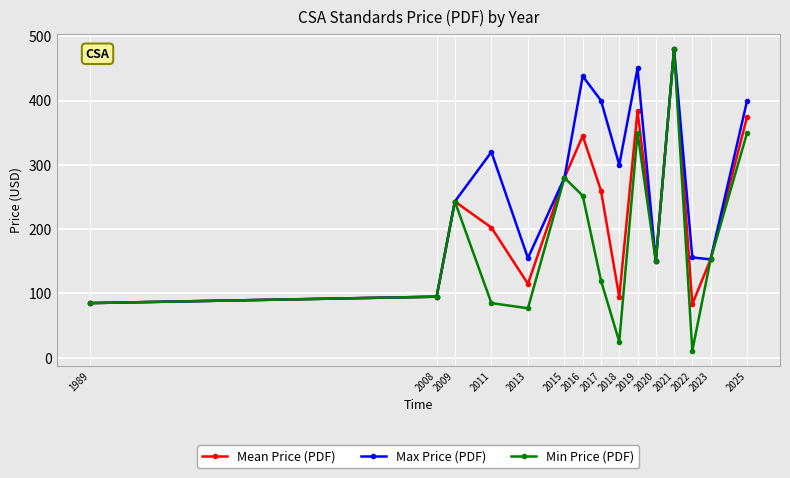

Is it true that Max Price (PDF) equals 65.2 at 2018?

False